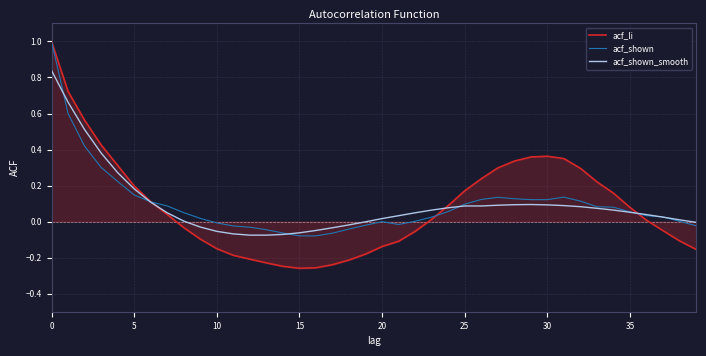

What is the difference between the maximum and second lowest values in the acf_shown_smooth series?

0.9